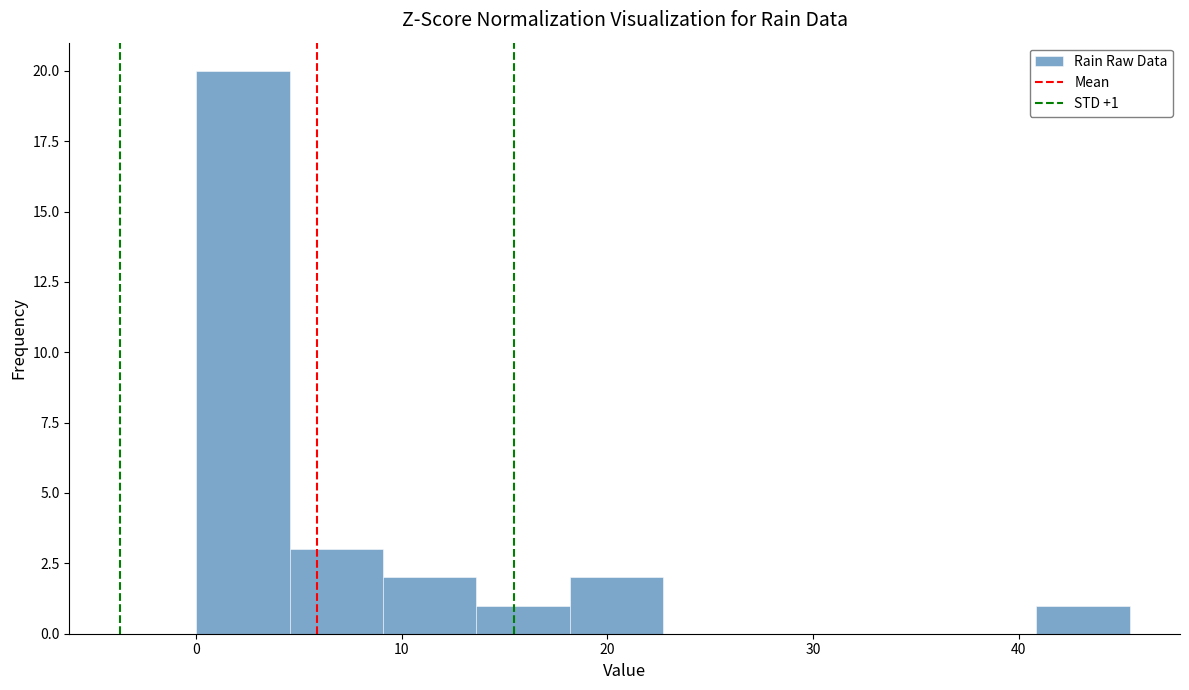

Which range on the x-axis has the tallest bar?

0 to 5